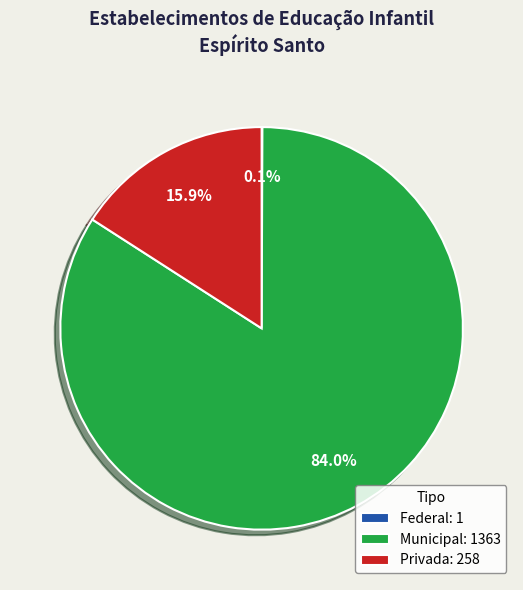

Which category accounts for the majority?

Municipal: 1363